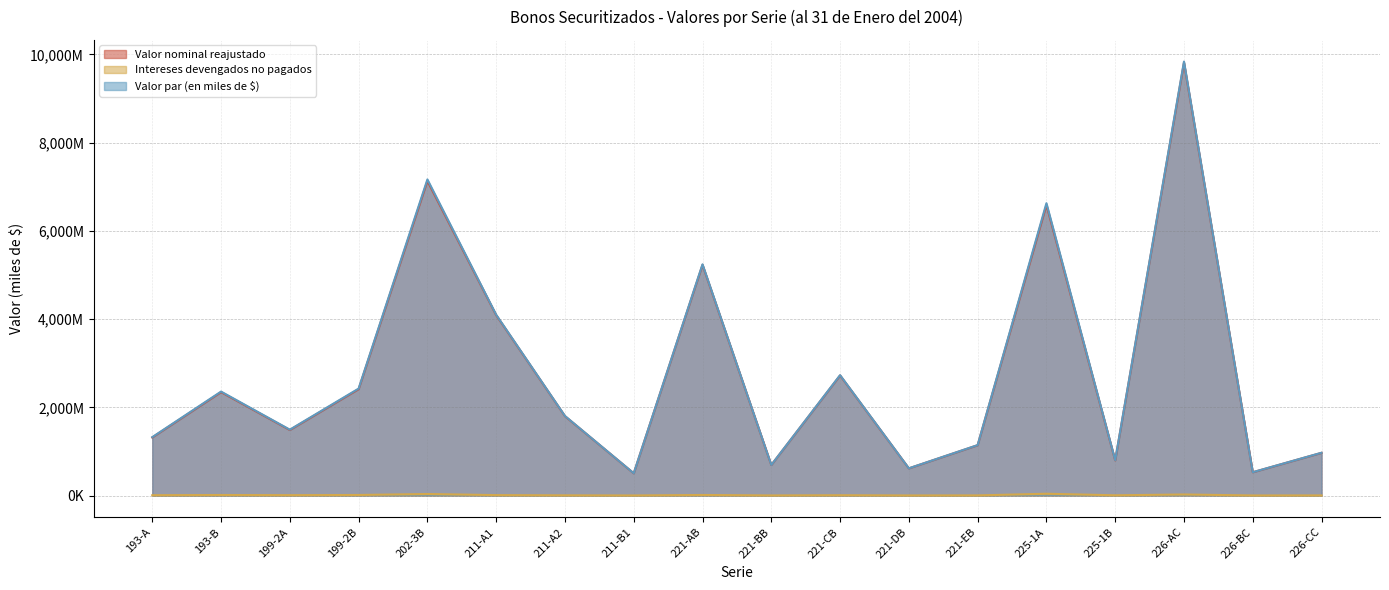

Does the chart have visible grid lines?

Yes